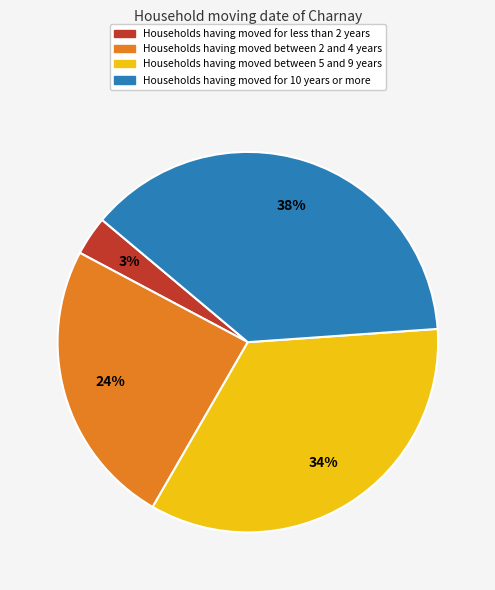

Is there any slice that represents more than half of the pie?

No